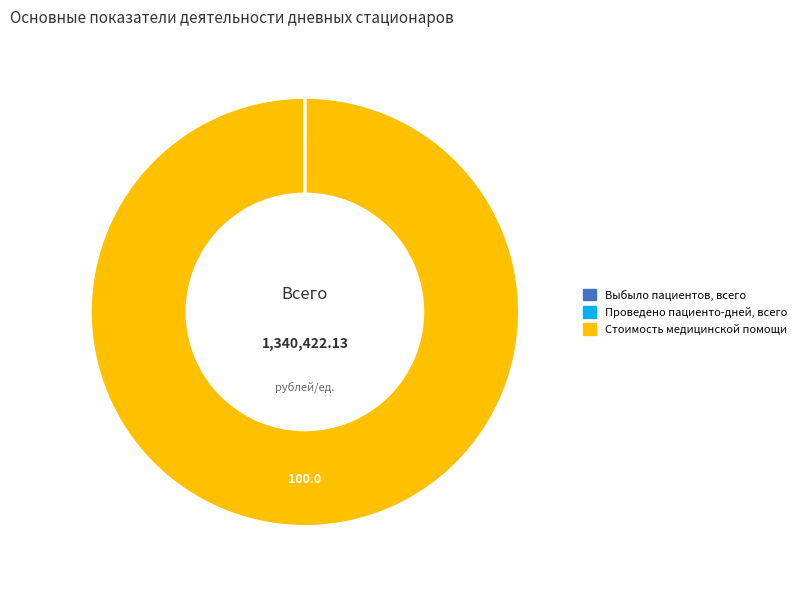

Is there any slice that represents more than half of the pie?

Yes